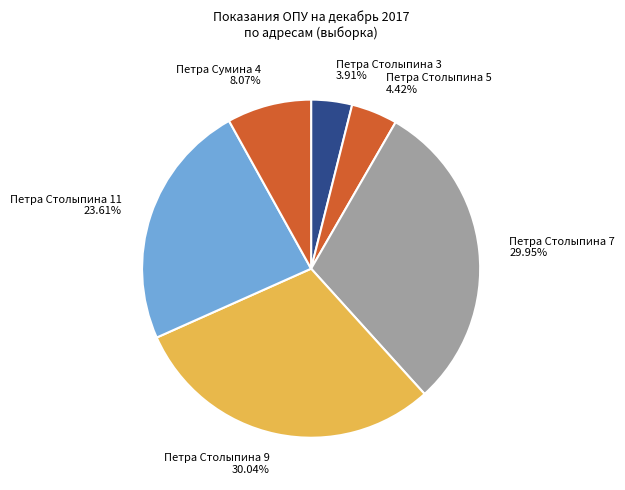

Which category has the smallest portion of the pie?

Петра Столыпина 3